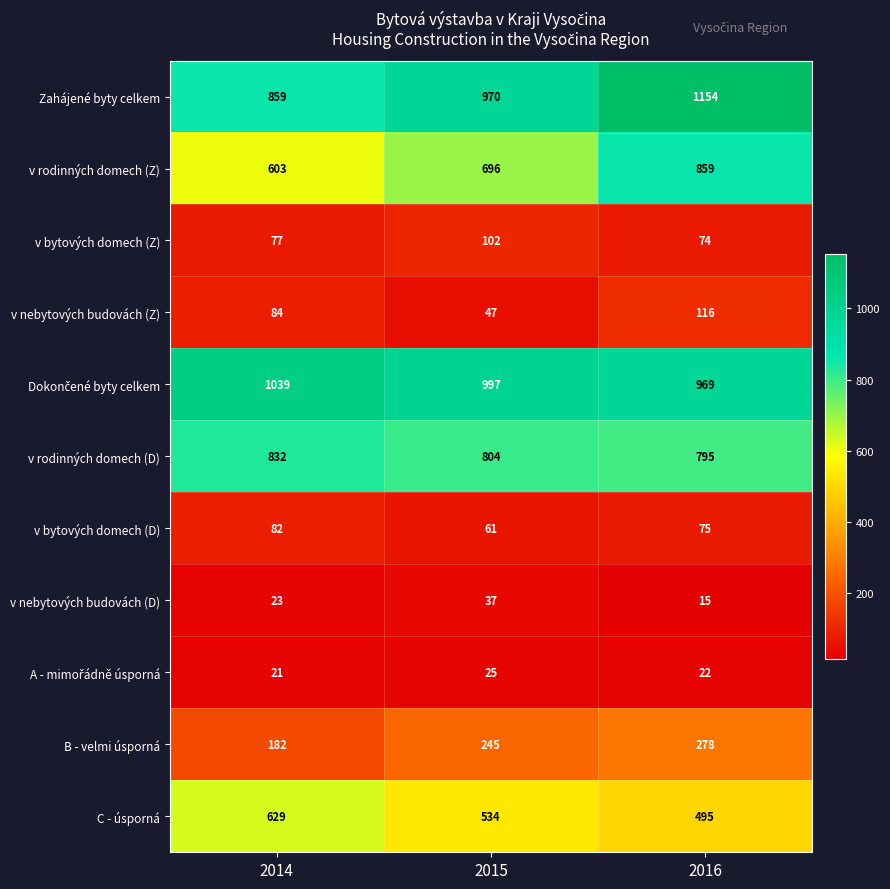

Where is v nebytových budovách (D) nearest to the value 26?

2014